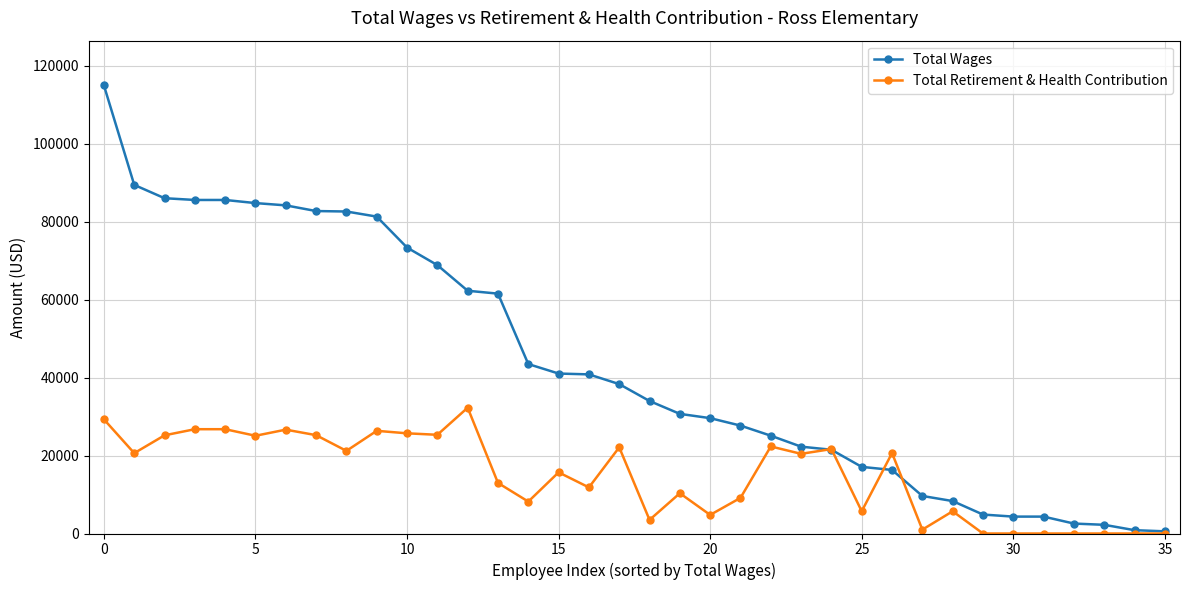

Which series has the largest total across all categories?

Total Wages